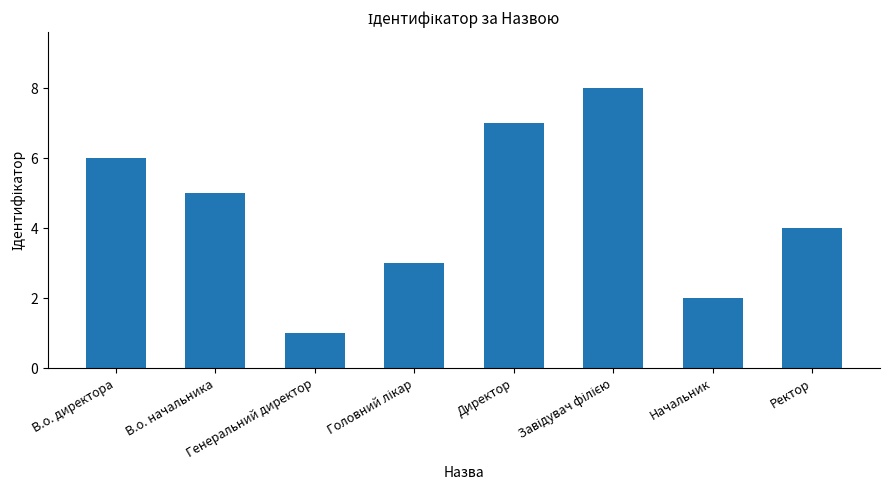

At which label does the data first exceed 5?

В.о. директора